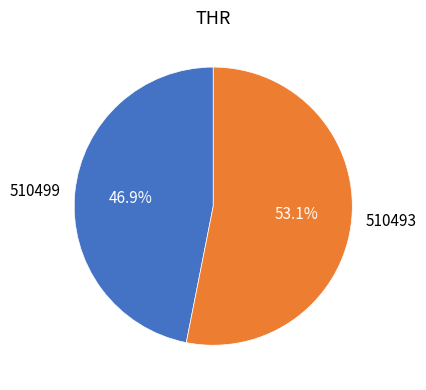

Count the number of slices in the pie.

2